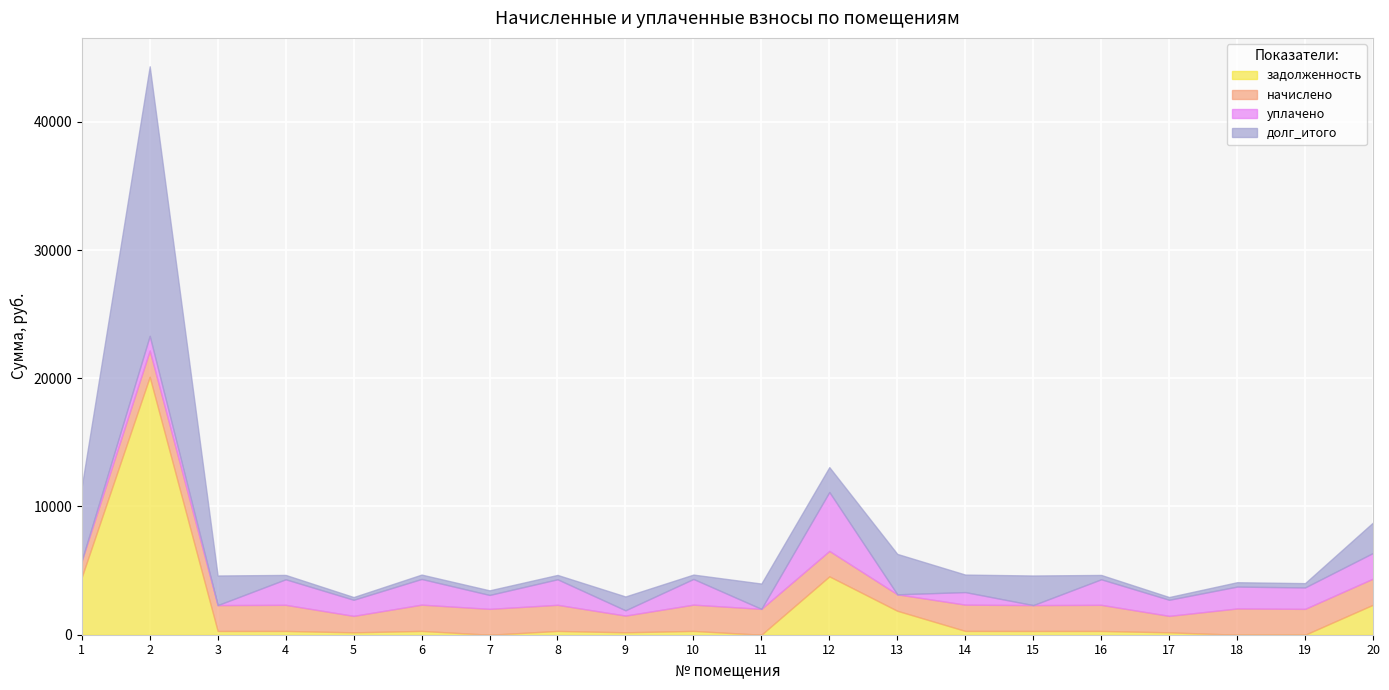

Is it true that уплачено equals 2000.0 at 20?

True